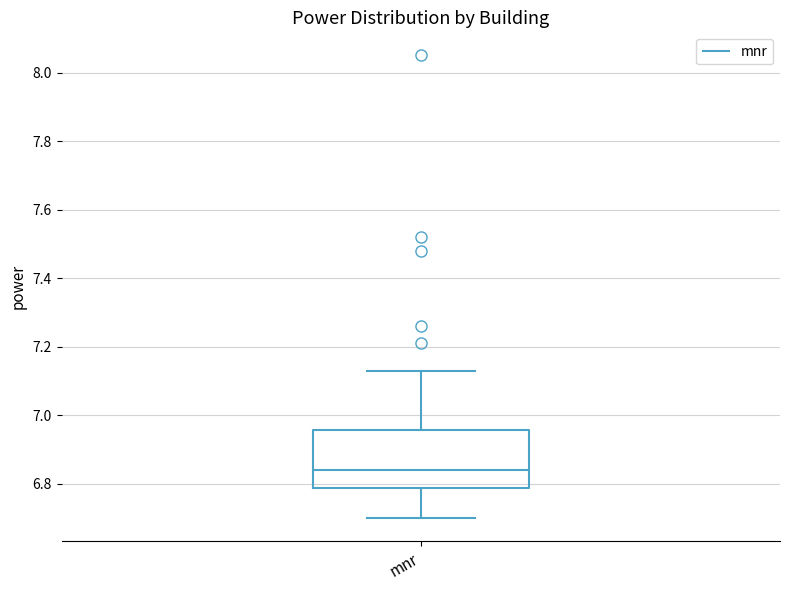

Transcribe this box plot: give where the median line is, the range the box spans, and where the two whiskers end, as read against the y-axis. The values are not printed on the chart, so give them approximately, as read against the axis.

median 6.84, box 6.78 to 6.96, whiskers 6.70 to 7.14